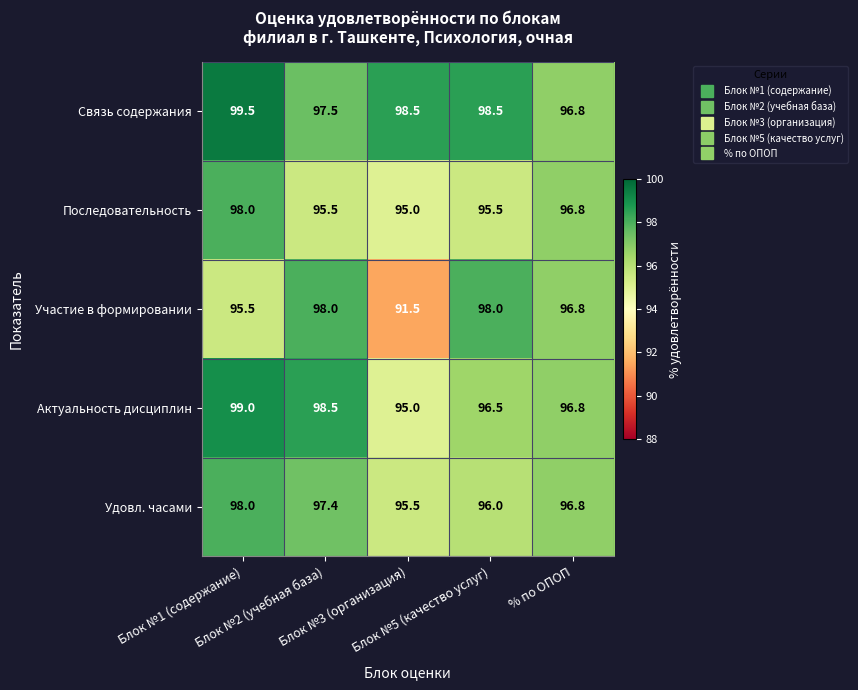

Rank the series at Блок №2 (учебная база) from highest to lowest value.

Актуальность дисциплин, Участие в формировании, Связь содержания, Удовл. часами, Последовательность